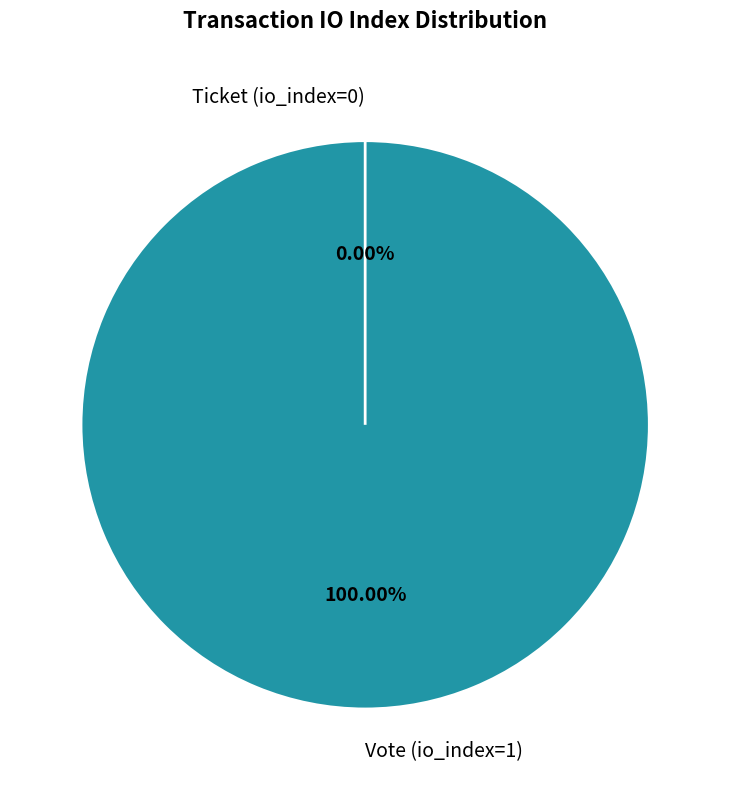

How many segments does this pie chart have?

2